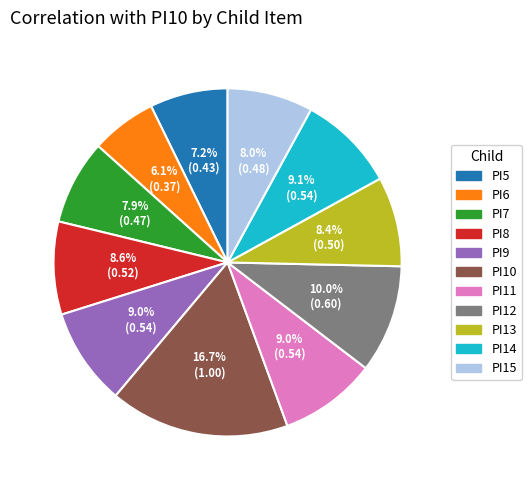

Count the number of slices in the pie.

11